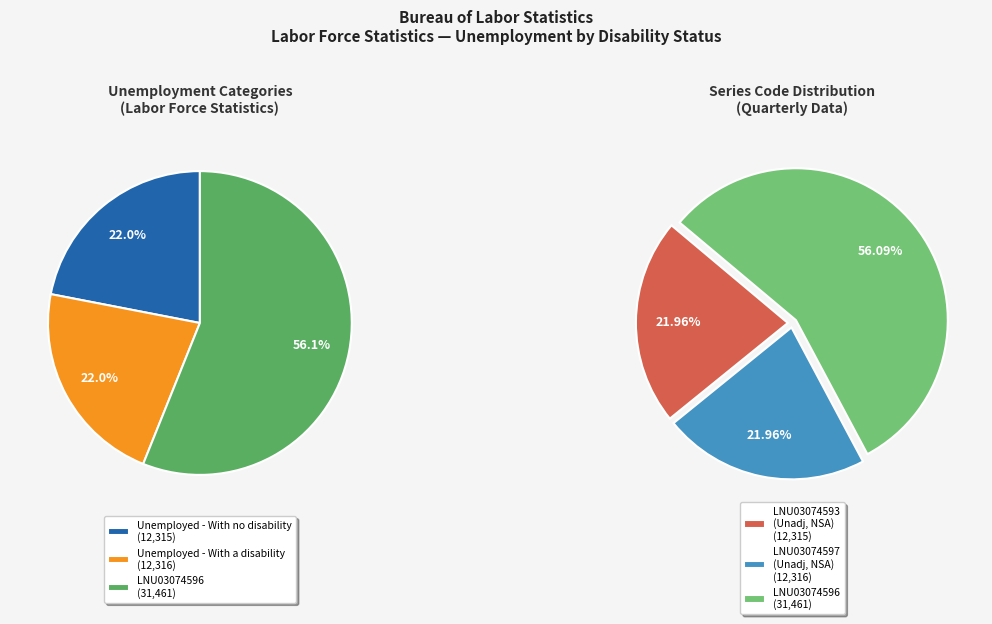

Count the number of slices in the pie.

3